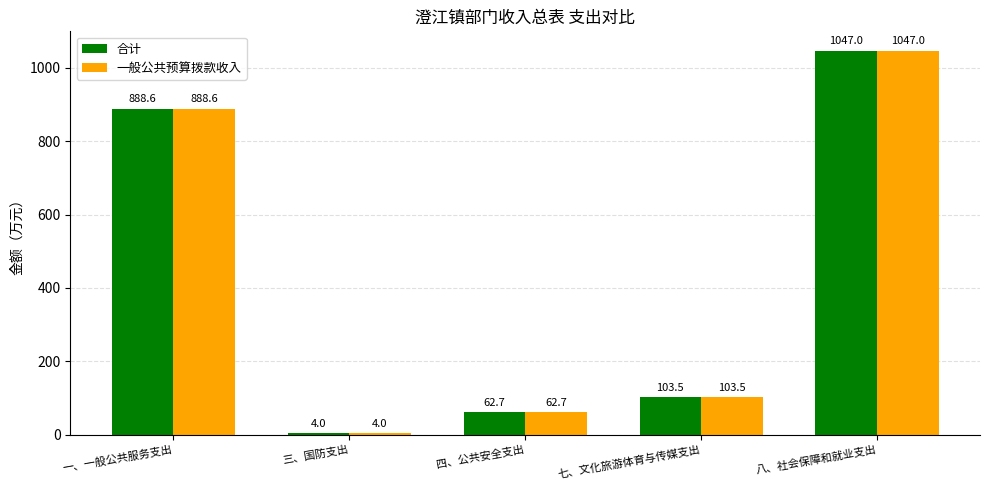

Does the chart contain any negative values?

No